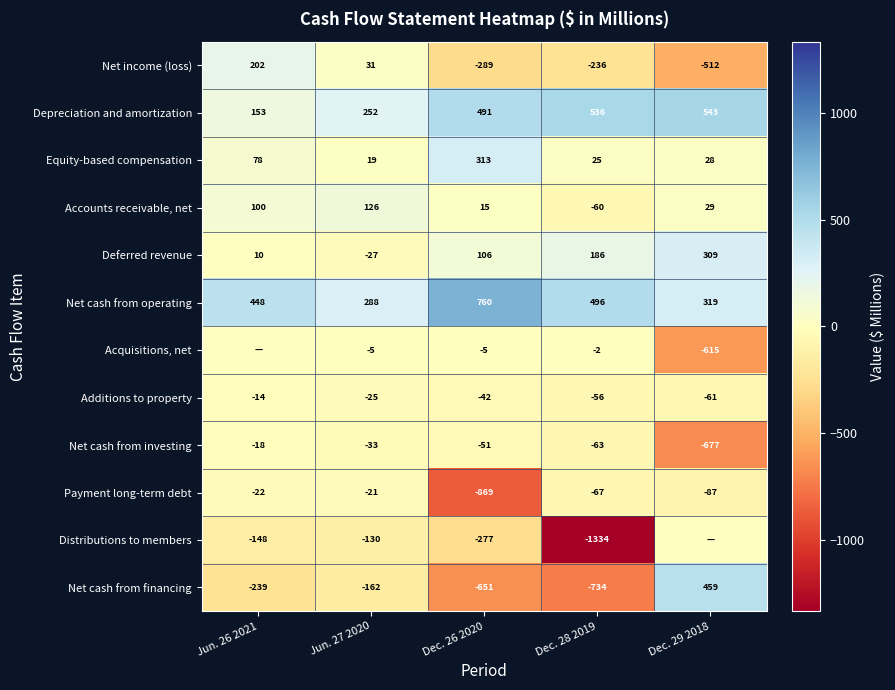

How many series are shown in this chart?

12